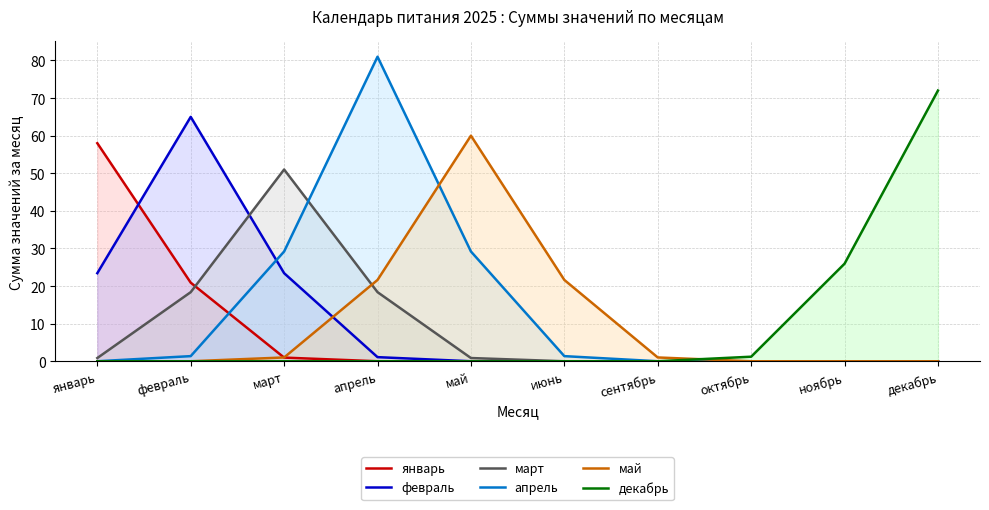

Between октябрь and февраль, which is larger?

февраль